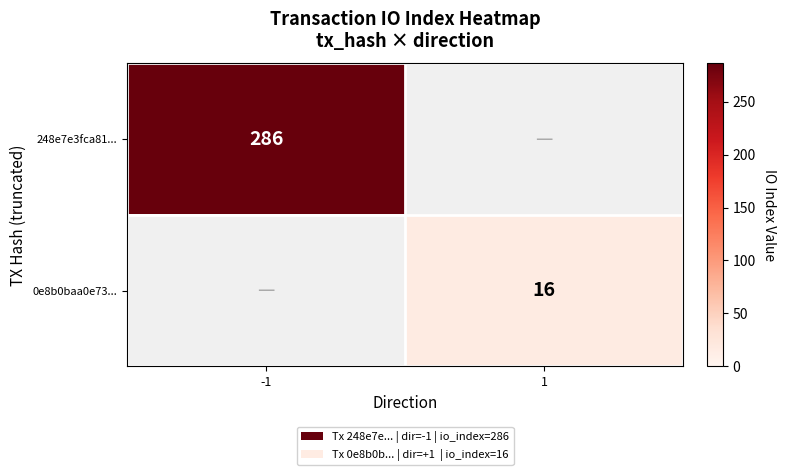

The 248e7e3fca81... series shows 286 at -1. True or false?

True